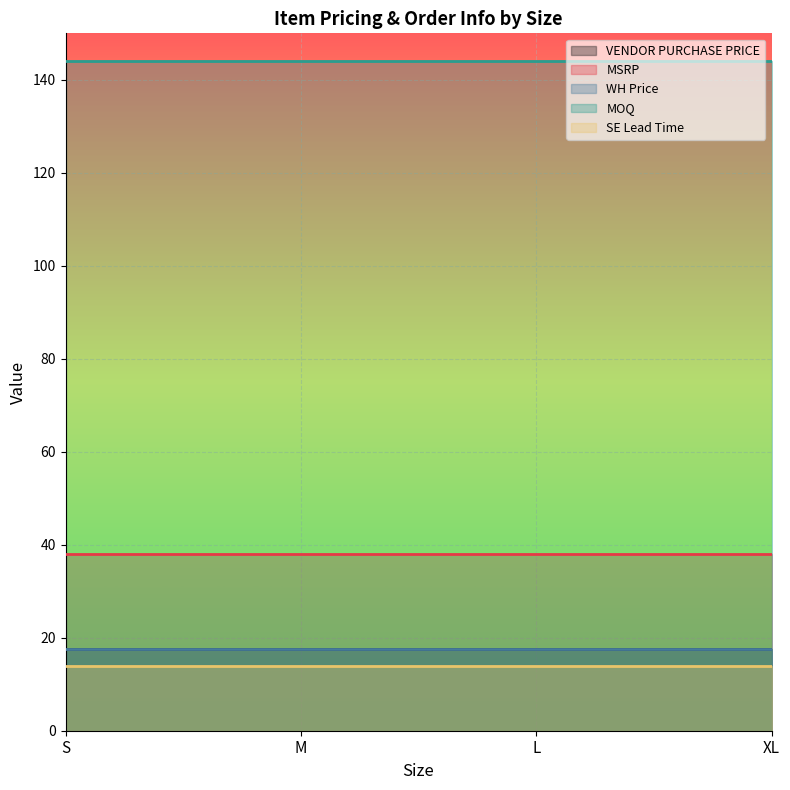

Reading left to right, what are all the values shown in this chart?

VENDOR PURCHASE PRICE: 17.5	17.5	17.5	17.5
MSRP: 38.0	38.0	38.0	38.0
WH Price: 17.5	17.5	17.5	17.5
MOQ: 144.0	144.0	144.0	144.0
SE Lead Time: 14.0	14.0	14.0	14.0